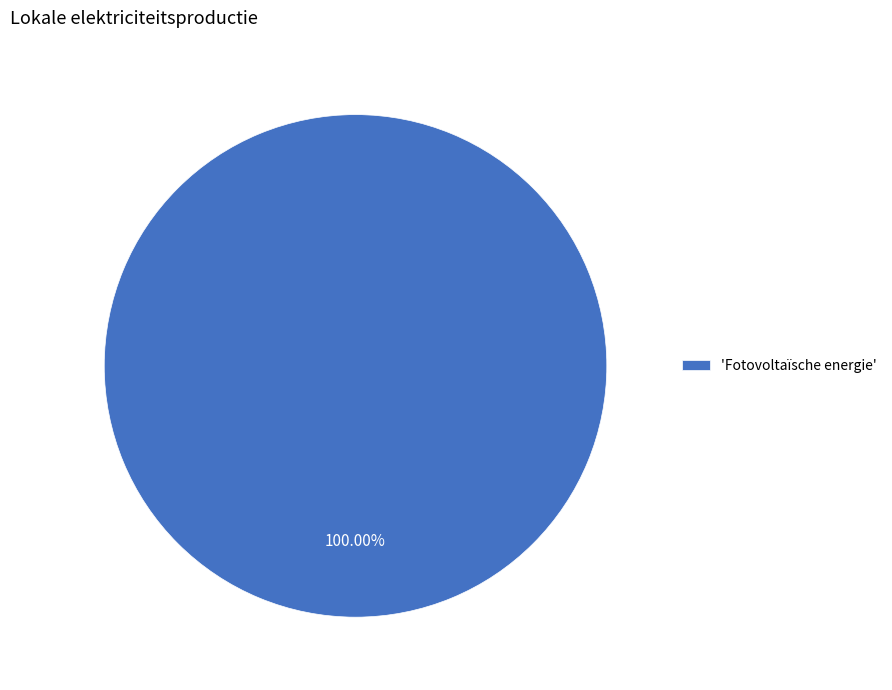

What is the majority slice?

'Fotovoltaïsche energie'